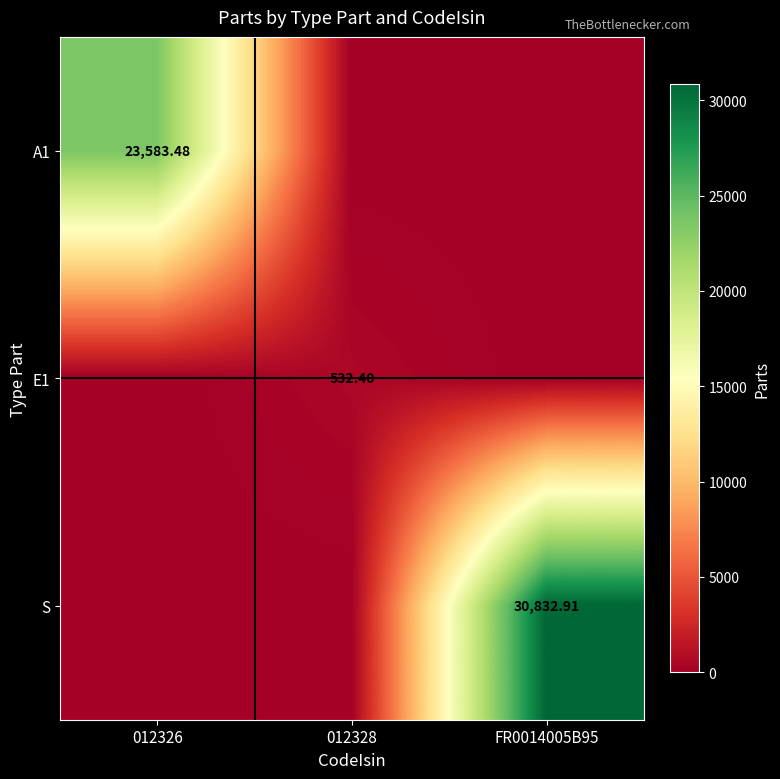

Is the value of S at FR0014005B95 greater than the value of E1 at 012328?

Yes